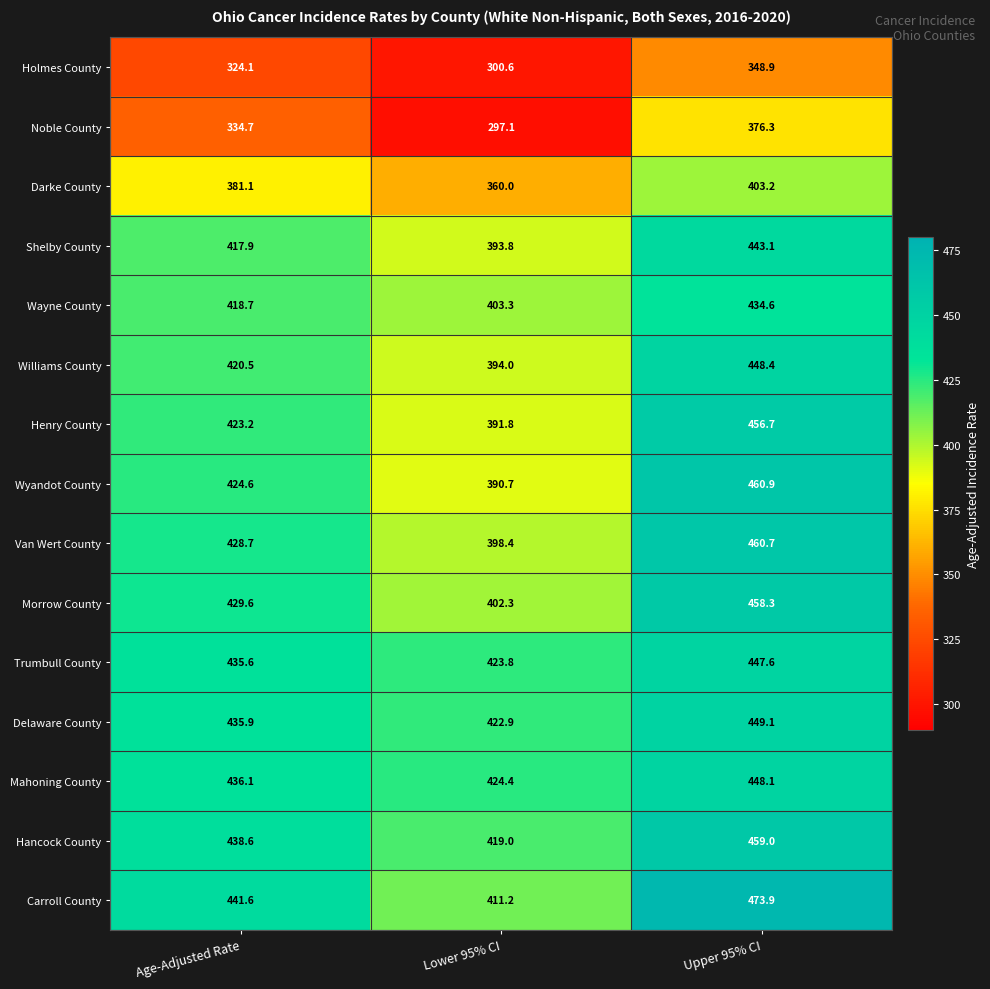

What is the sum of the Van Wert County values at Lower 95% CI and Age-Adjusted Rate?

827.1